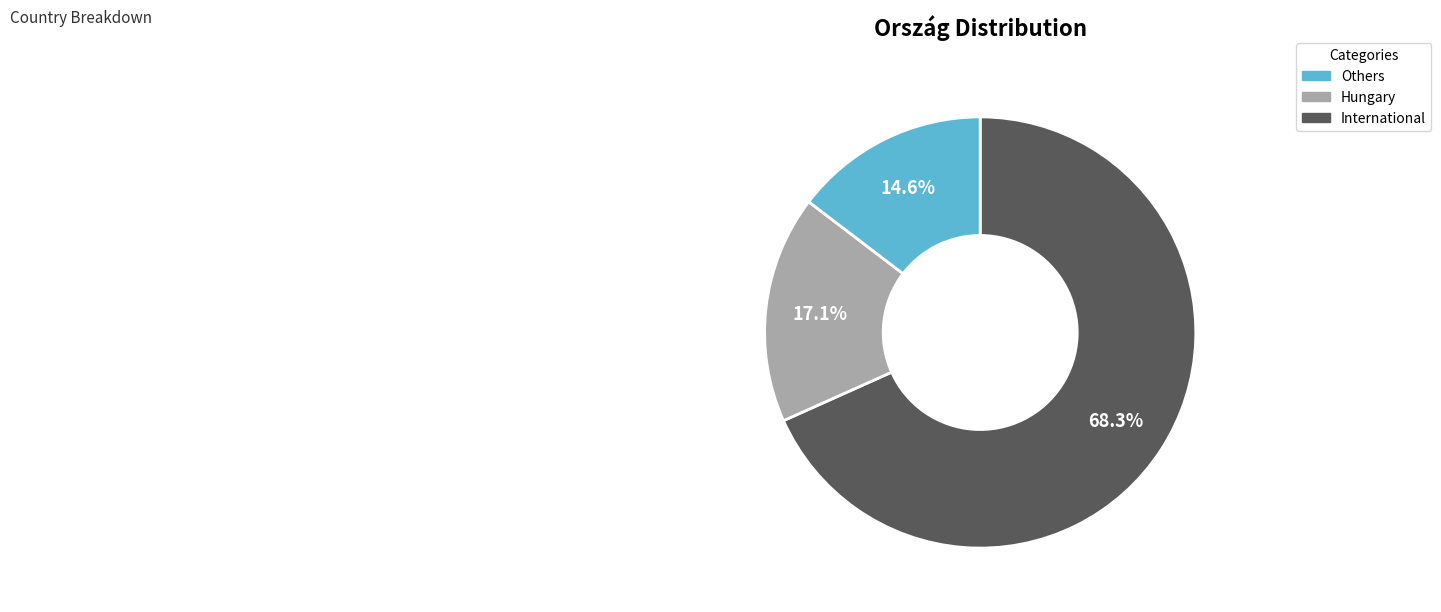

Is there any slice that represents more than half of the pie?

Yes